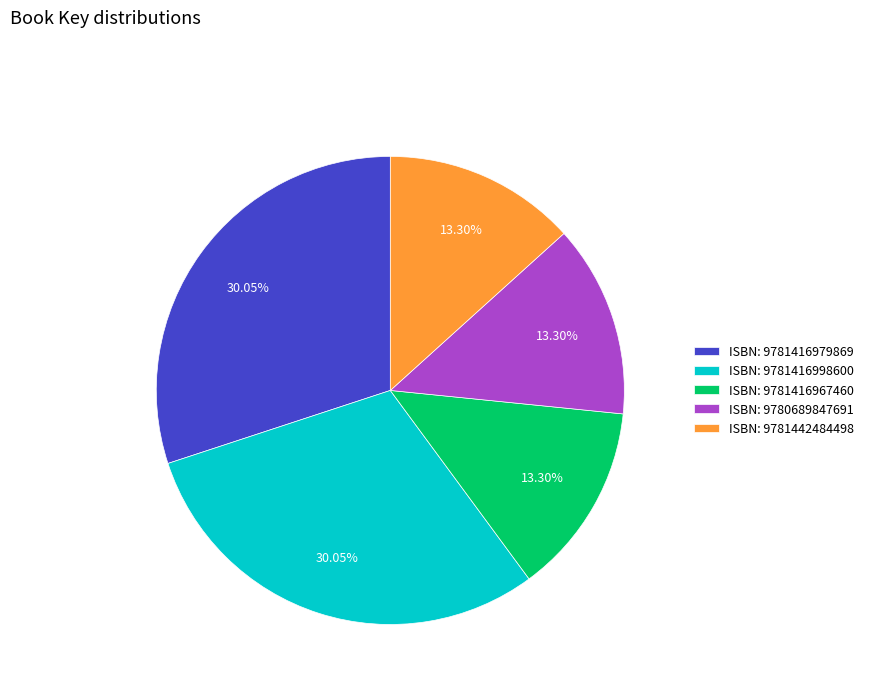

Do ISBN: 9781442484498 and ISBN: 9781416998600 together represent more than half of the pie?

No